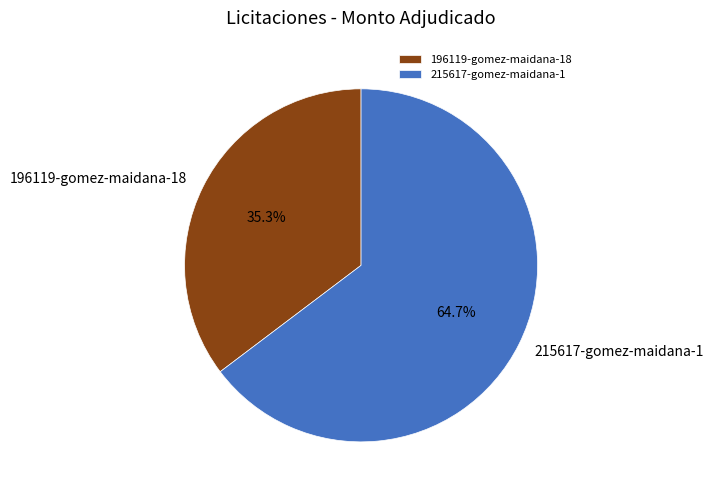

To the nearest percent, what portion does 196119-gomez-maidana-18 represent?

35%